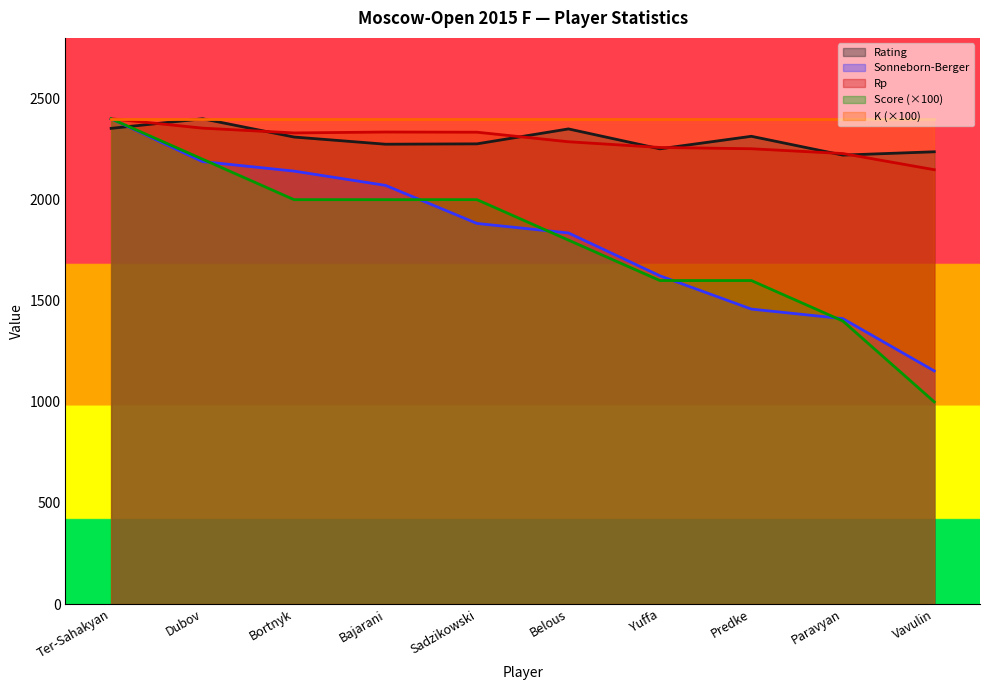

True or false: Rating has a value of 1172.8 at Ter-Sahakyan.

False